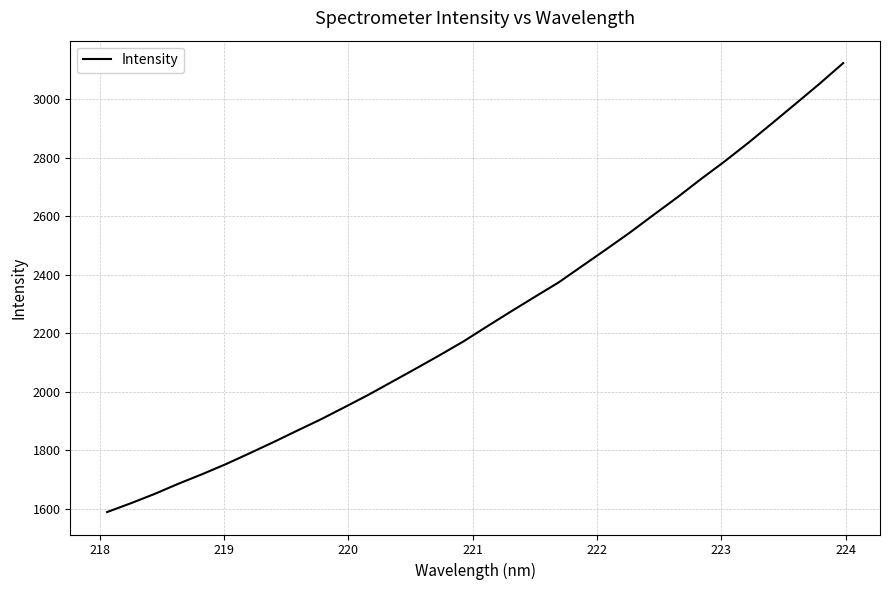

What is the greatest value displayed?

3122.8